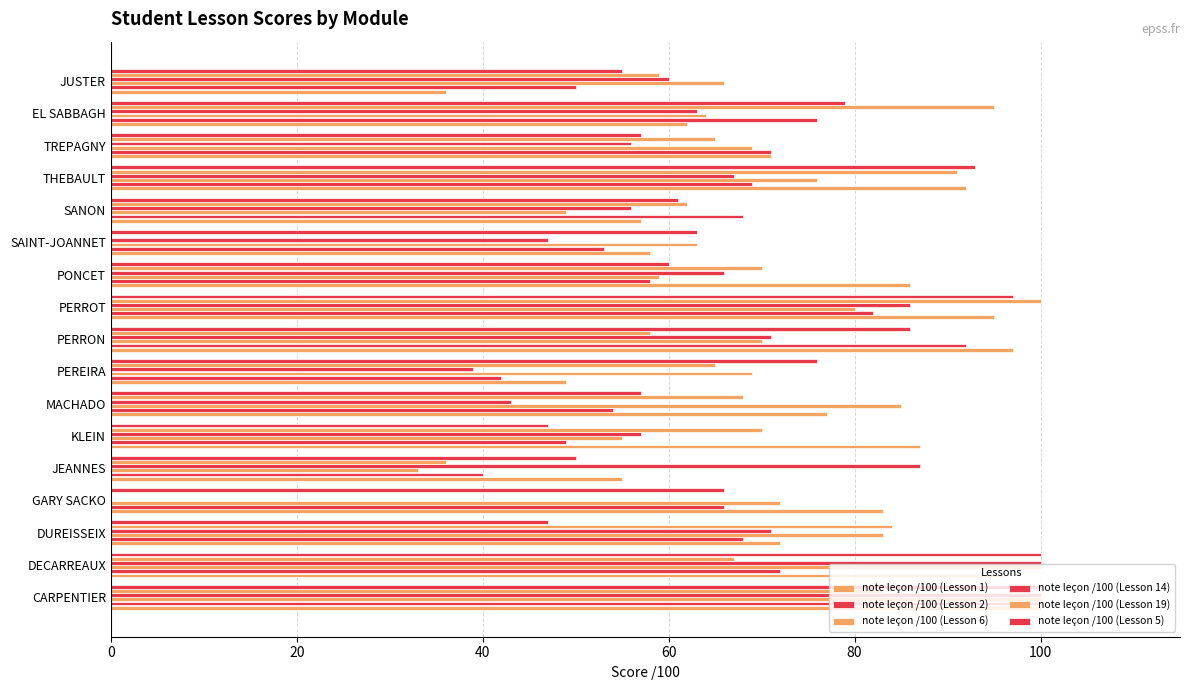

How many series are shown in this chart?

6